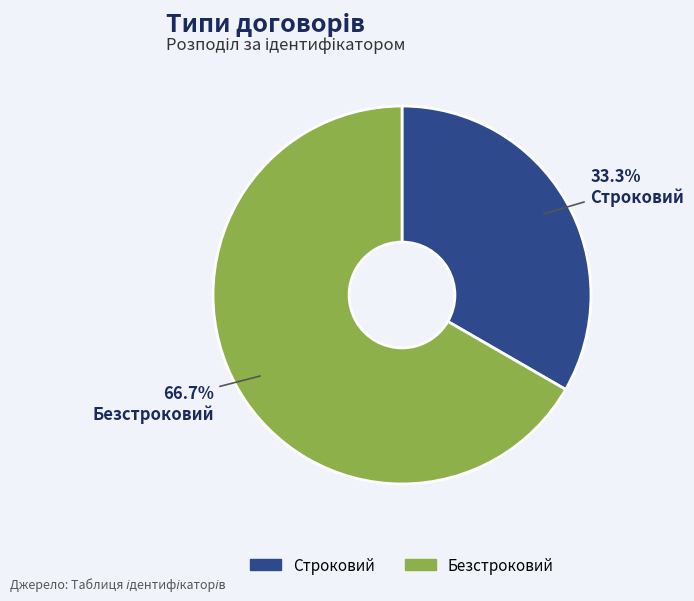

True or false: Строковий accounts for 46% of the total.

False